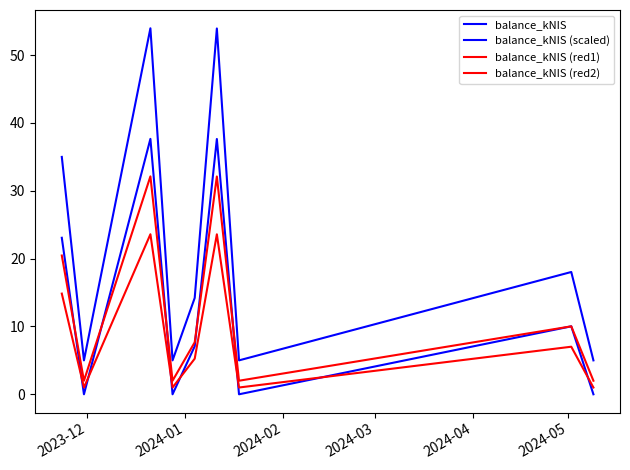

Does the chart have visible grid lines?

No